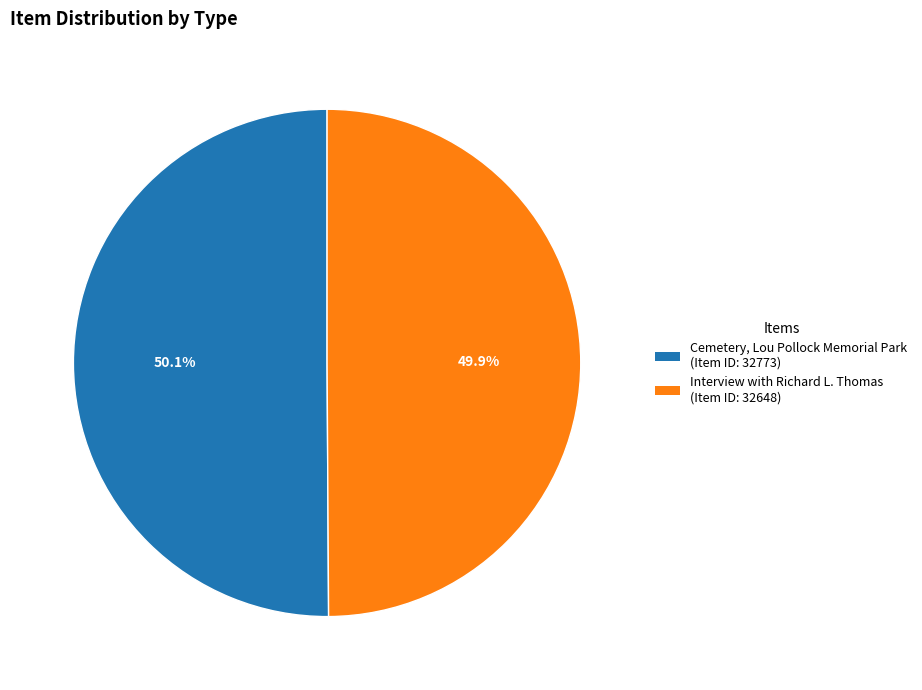

How many slices are in this pie chart?

2